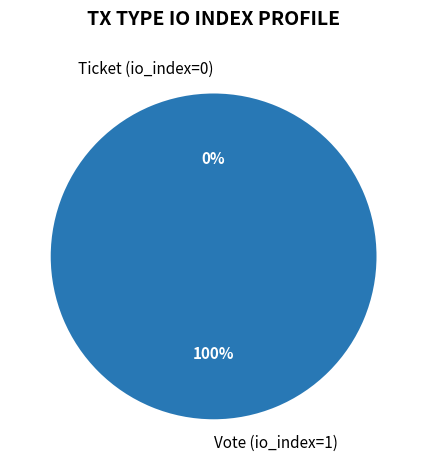

The Vote (io_index=1) slice represents 100% of the pie. True or false?

True